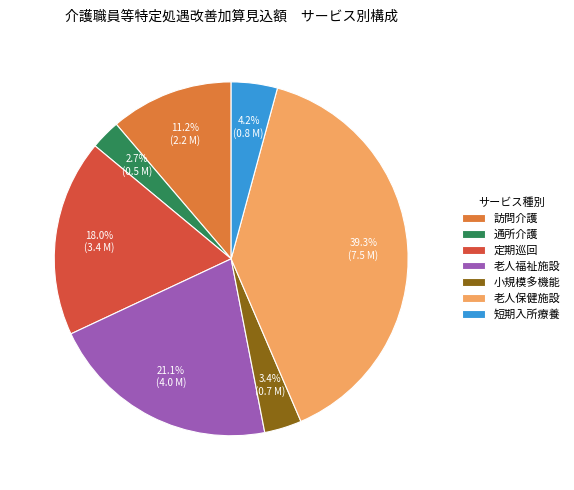

Is 老人保健施設 the majority of the pie?

No